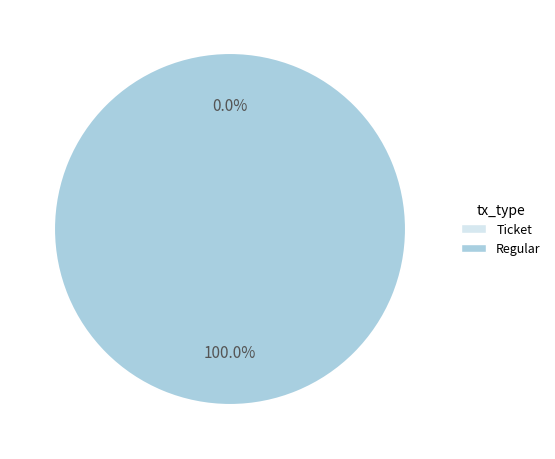

What is the smallest slice in the pie chart?

Ticket (io_index=0)